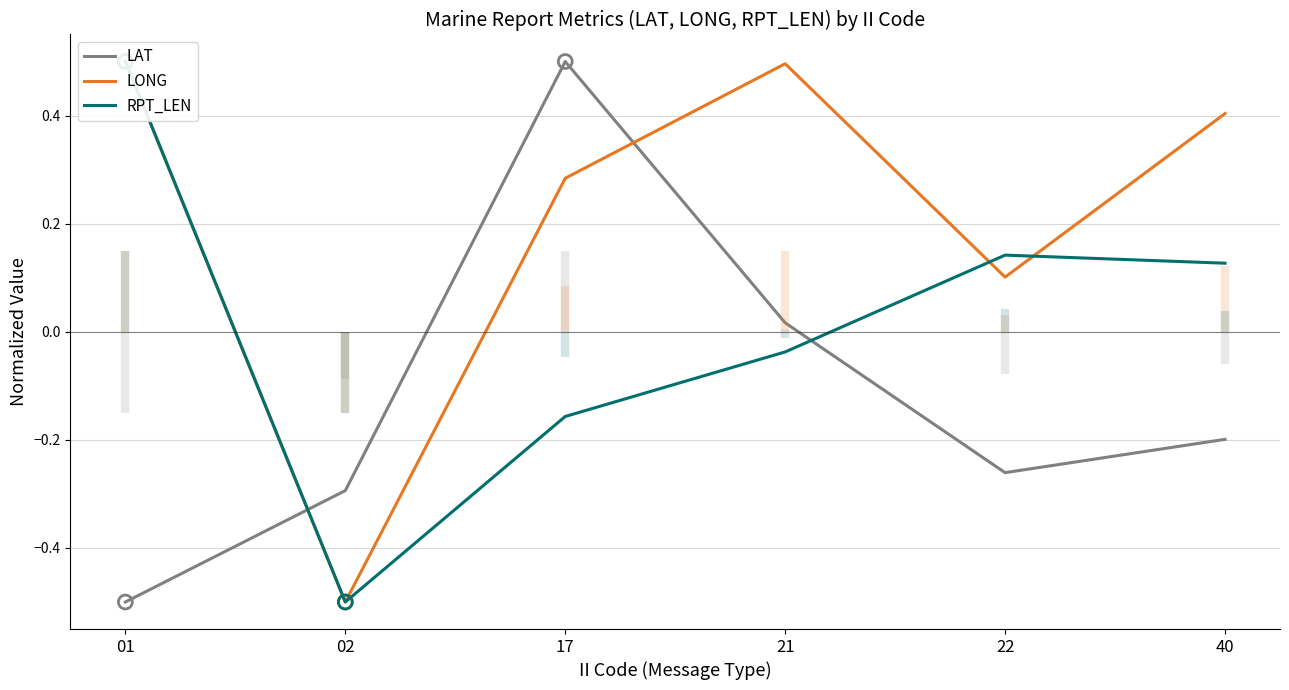

Which series has the widest spread of Y values?

LAT